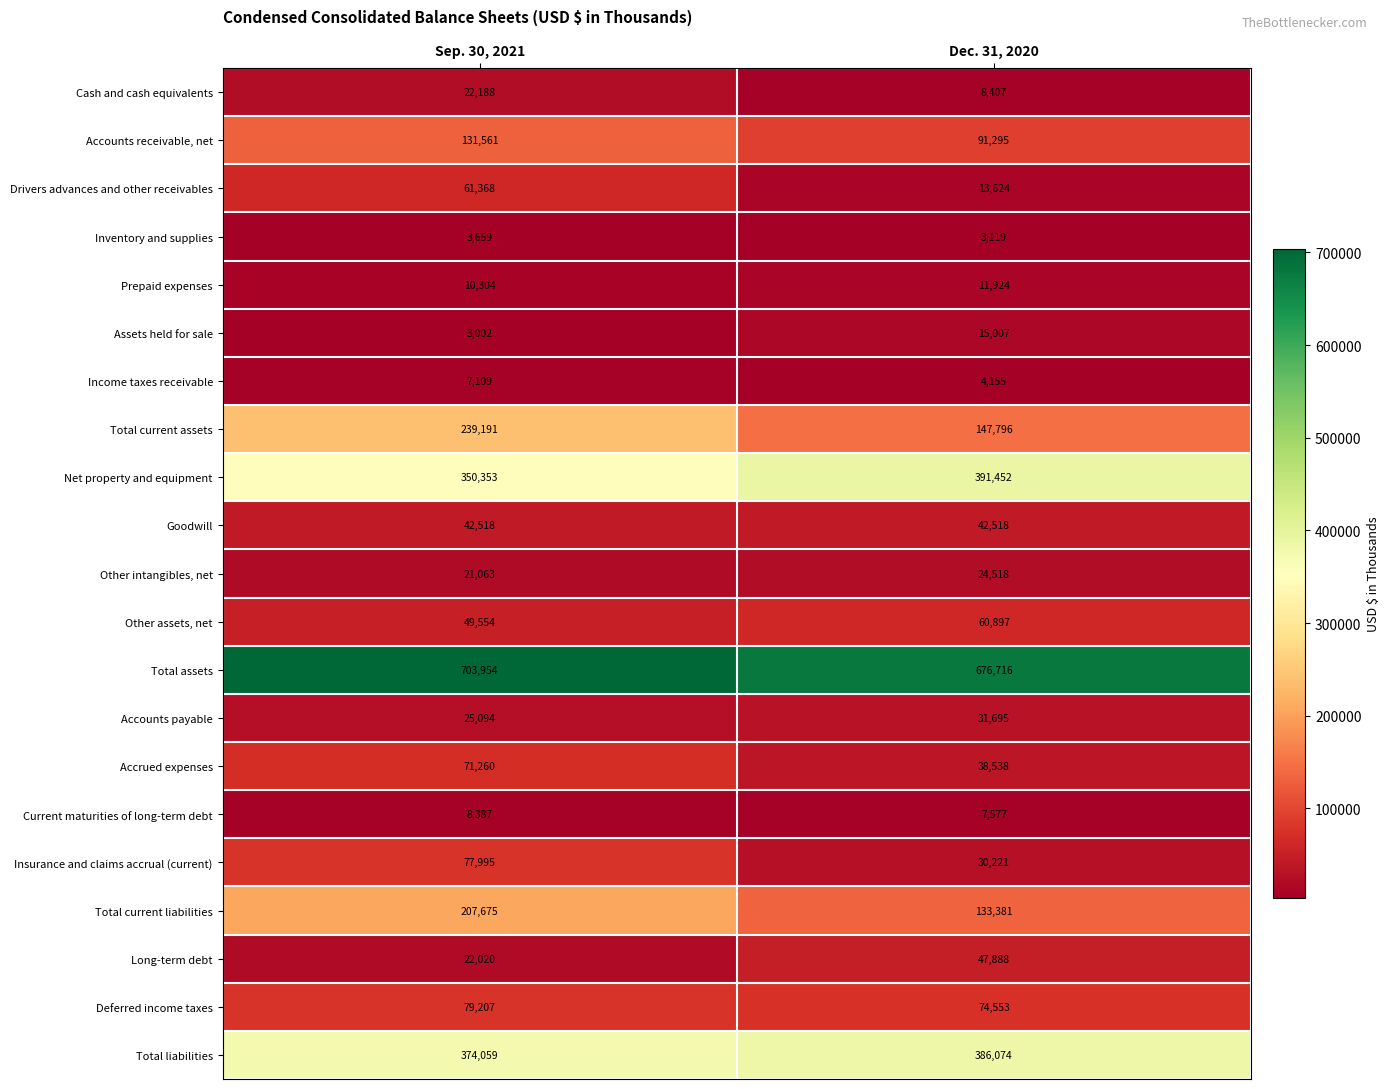

What value does the Net property and equipment series have at Sep. 30, 2021, to the nearest 100?

350400